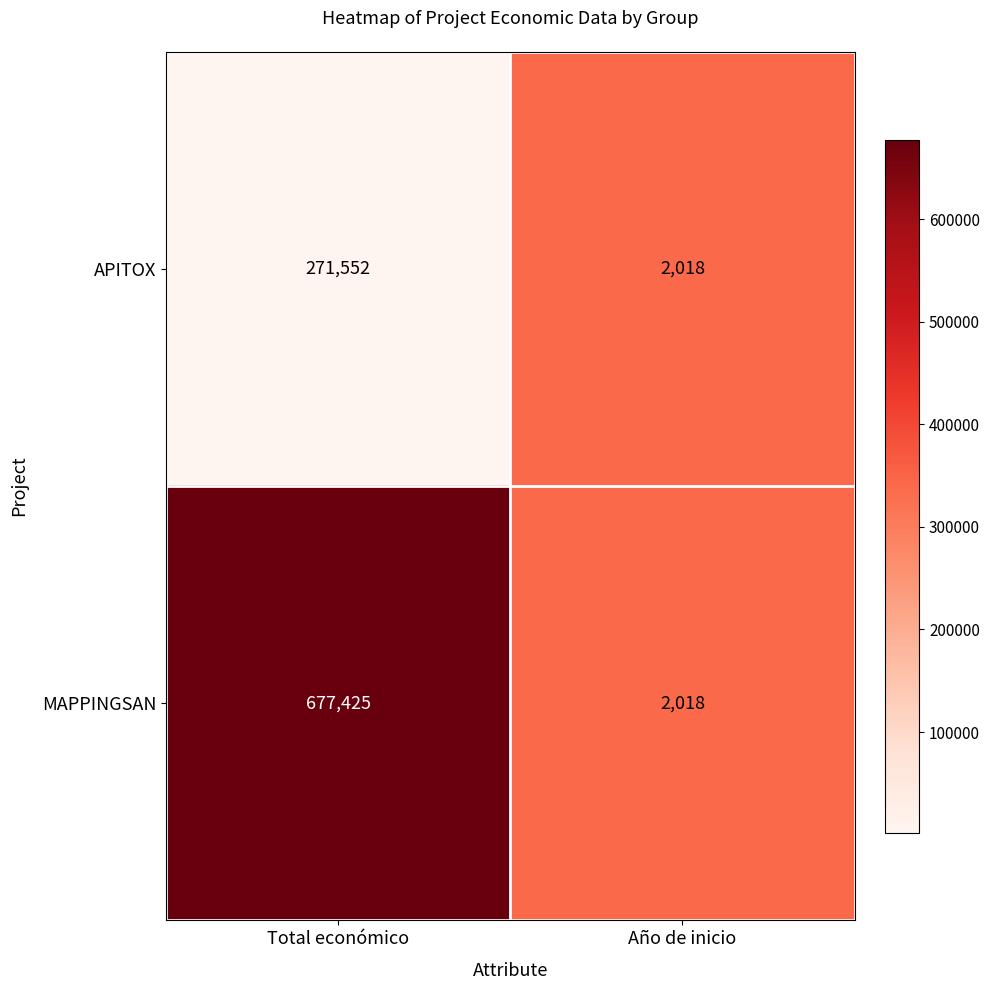

Read the MAPPINGSAN value at Total económico.

677425